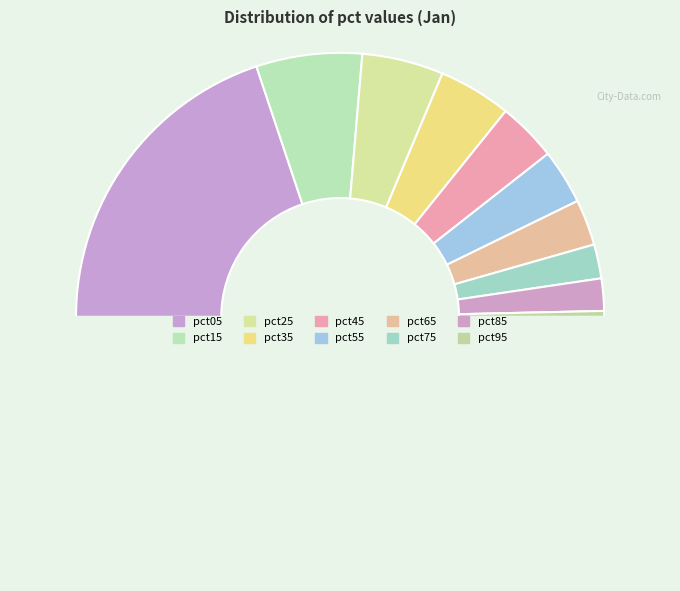

What is the largest slice in the pie chart?

pct05